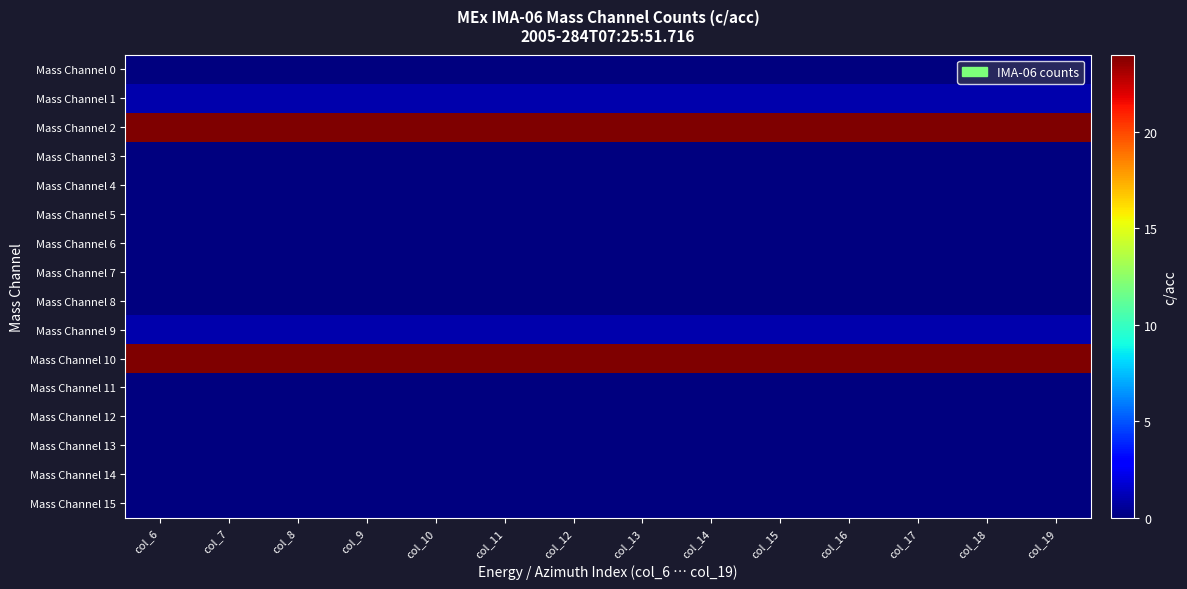

List the series in order of their peak value, lowest first.

Mass Channel 0, Mass Channel 3, Mass Channel 4, Mass Channel 5, Mass Channel 6, Mass Channel 7, Mass Channel 8, Mass Channel 11, Mass Channel 12, Mass Channel 13, Mass Channel 14, Mass Channel 15, Mass Channel 1, Mass Channel 9, Mass Channel 2, Mass Channel 10